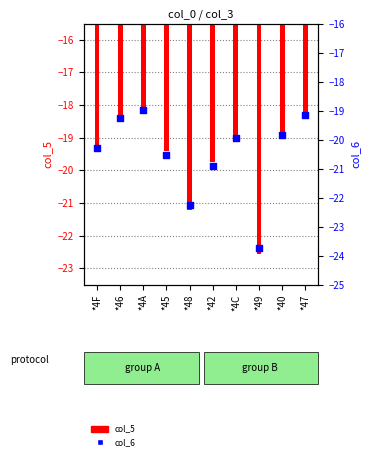

At which category is the sum across all series the highest?

*4A